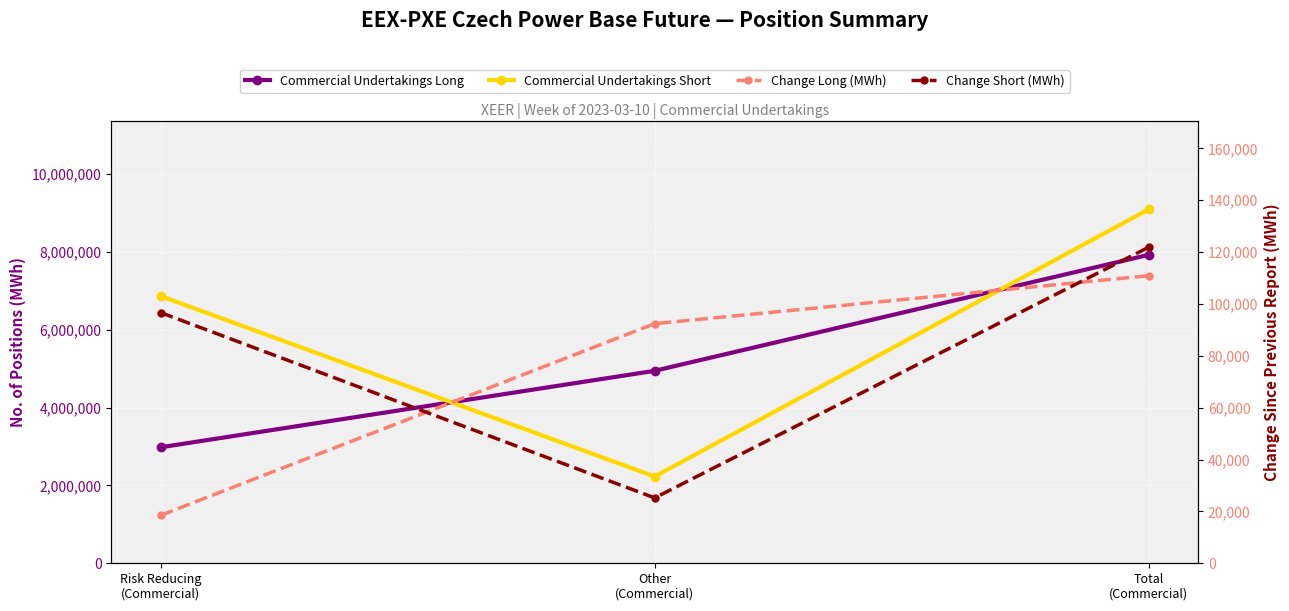

Rank the series by their maximum value, from lowest to highest.

Change Long (MWh), Change Short (MWh), Commercial Undertakings Long, Commercial Undertakings Short